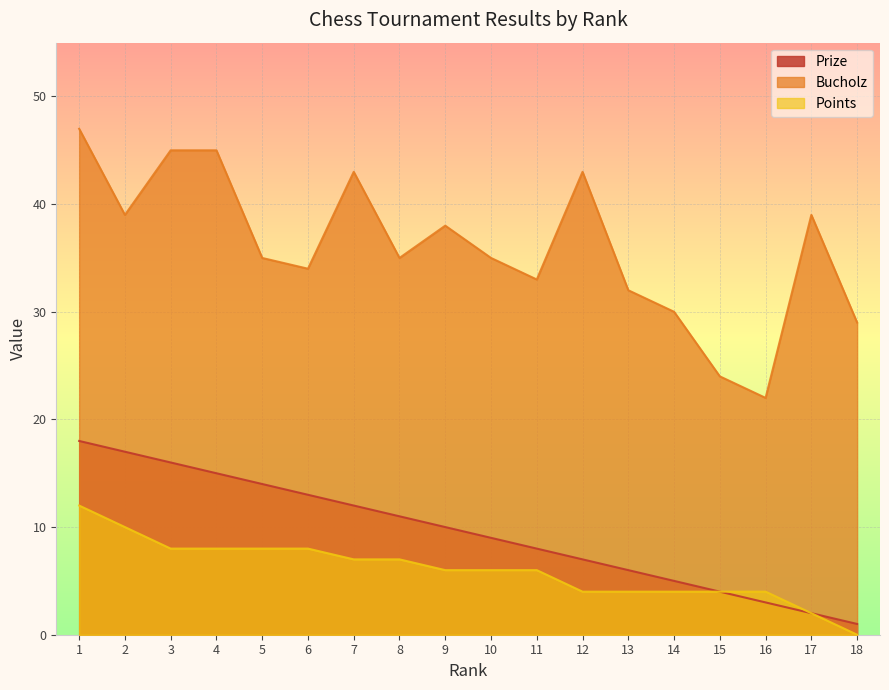

Does the chart display data point markers on the line(s)?

No